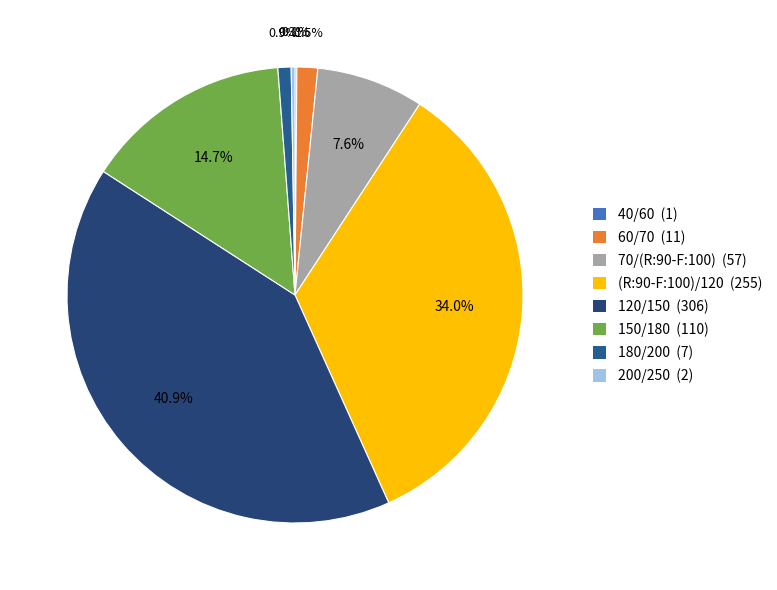

Count the number of slices in the pie.

8